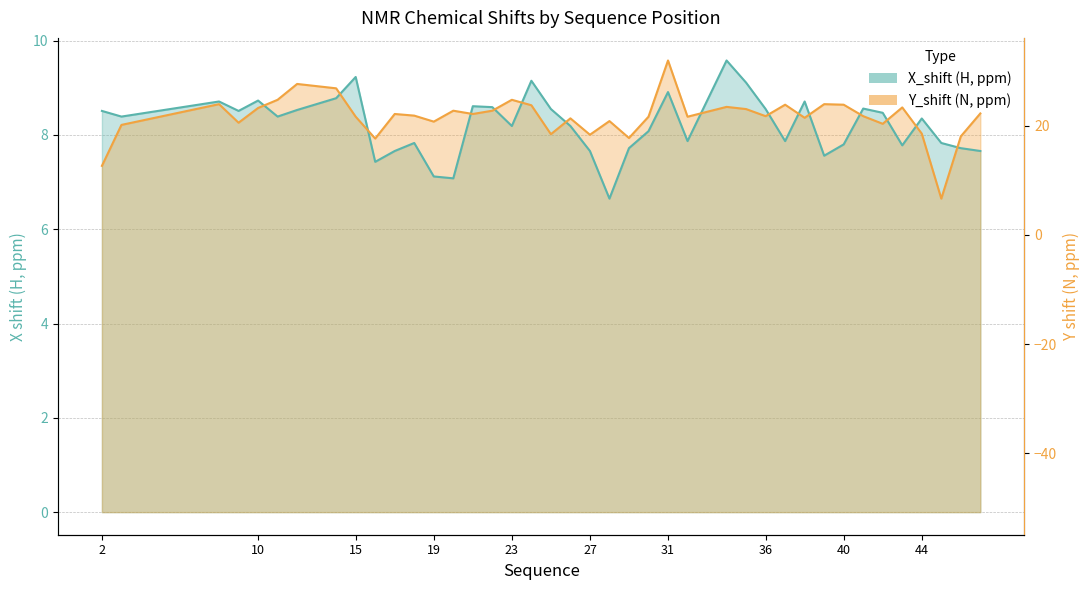

Which series changed the most between 44 and 45?

Y_shift